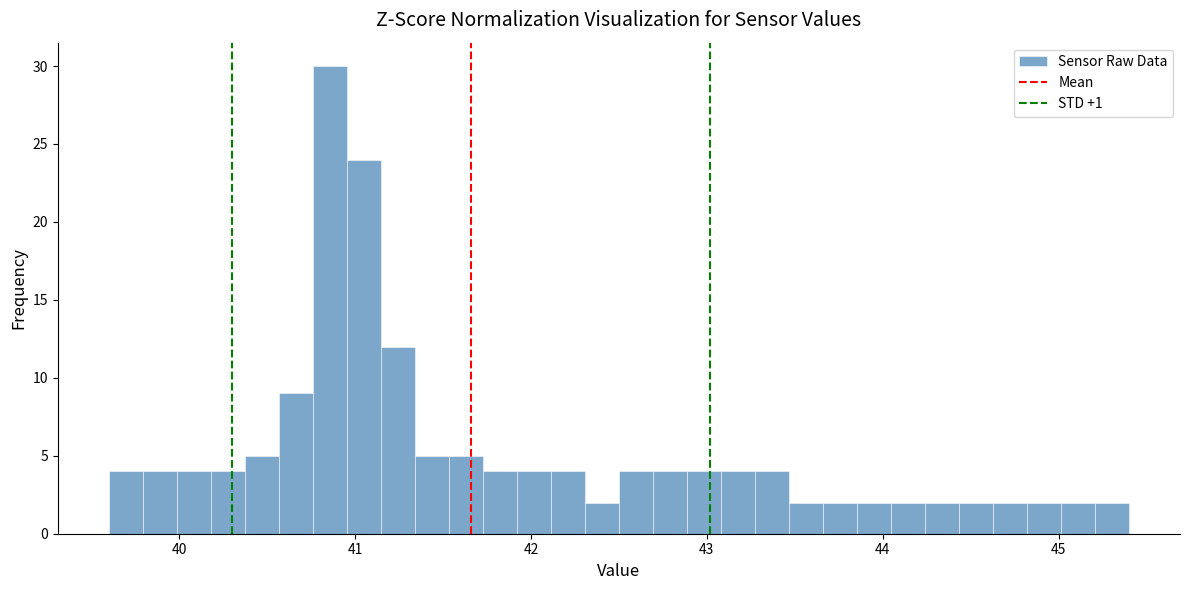

Around what value on the x-axis is the tallest bar? Give the approximate position of its centre, as read against the axis.

40.9